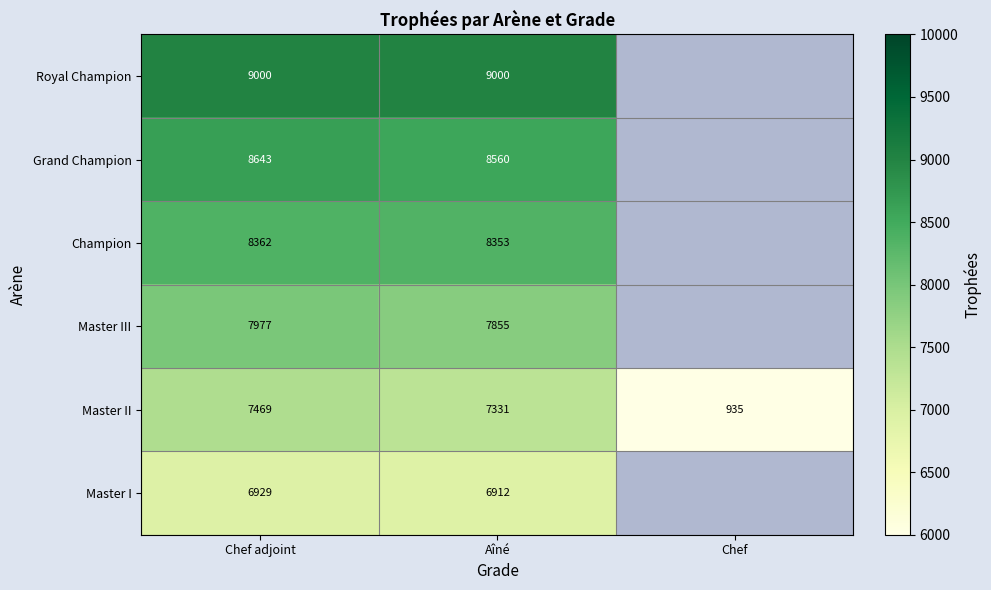

What is the difference between the highest and lowest values at Chef adjoint?

2071